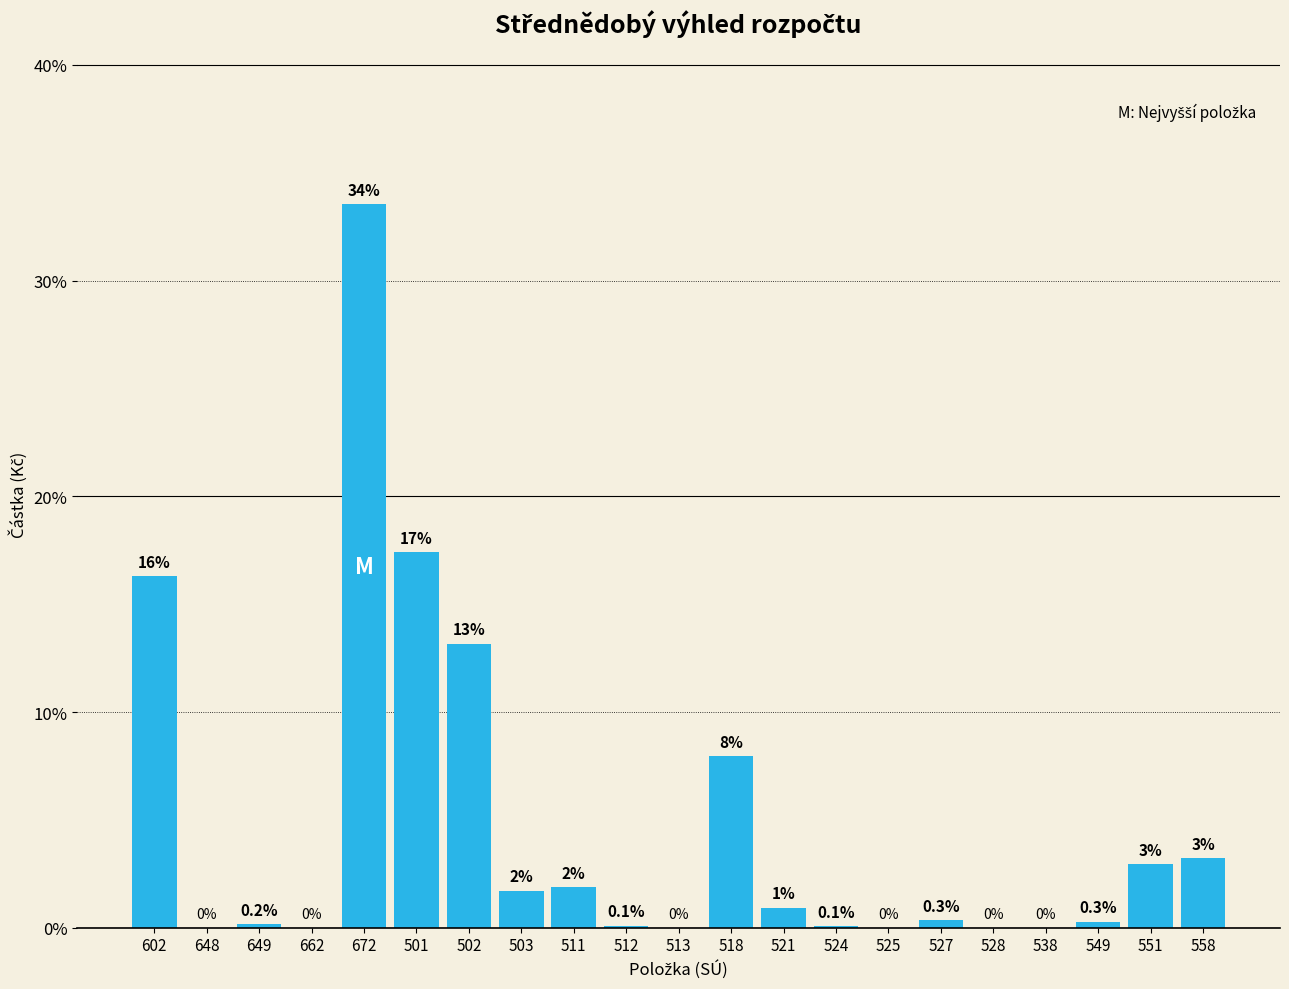

True or false: the data shows 10.3 at 602.

False